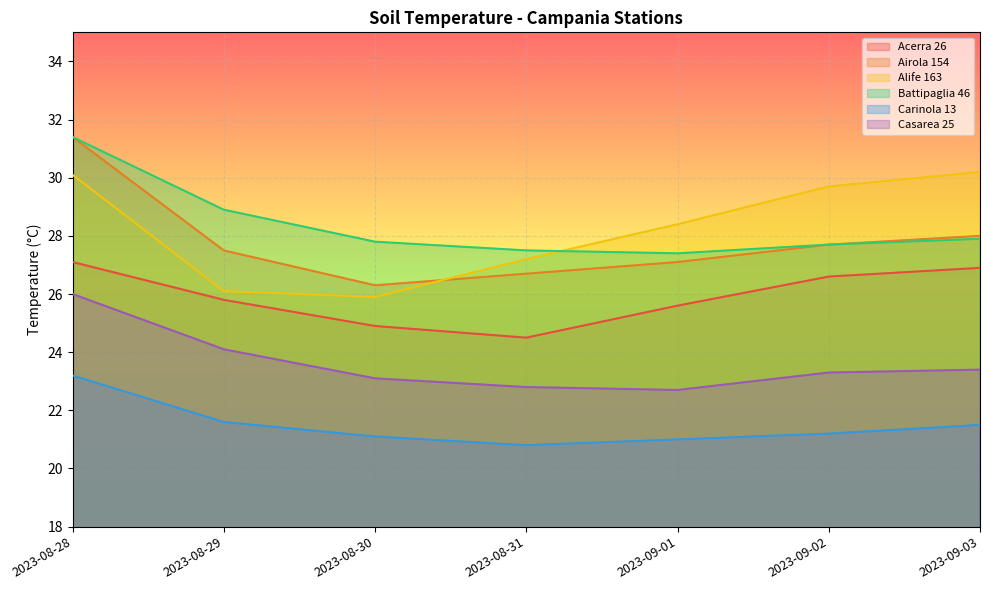

What is the average value of the Casarea 25 series?

23.6